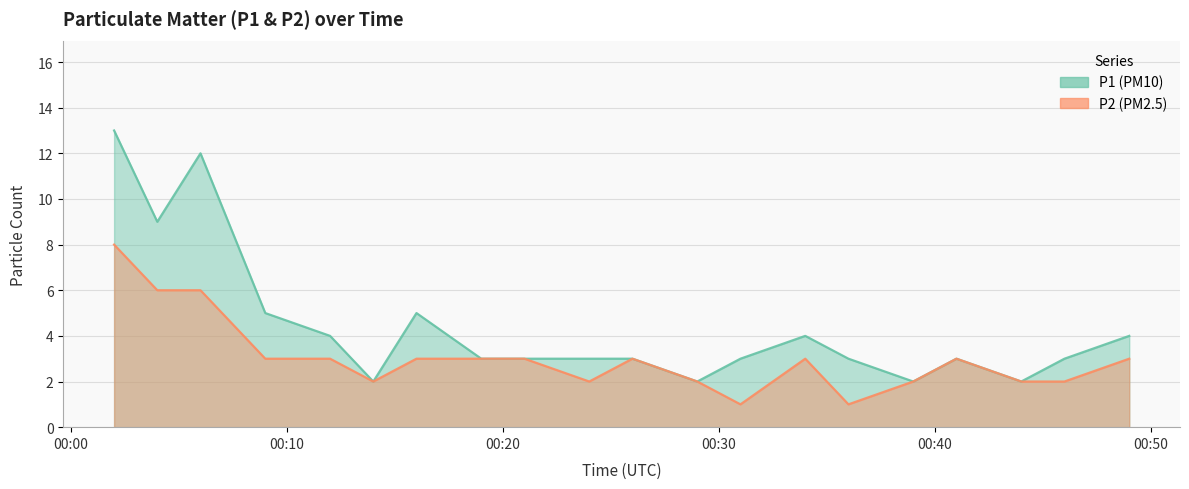

How many values in the P1 series are below 3?

4